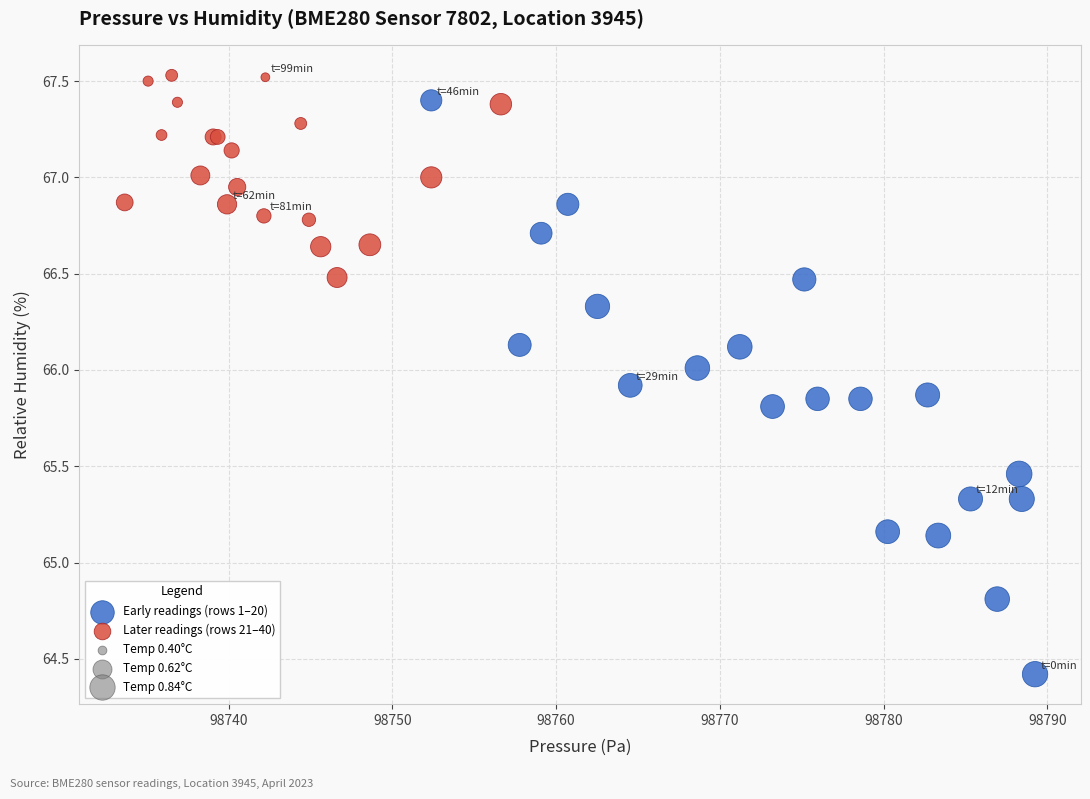

Which series has the widest spread of Y values?

Early readings (rows 1–20)